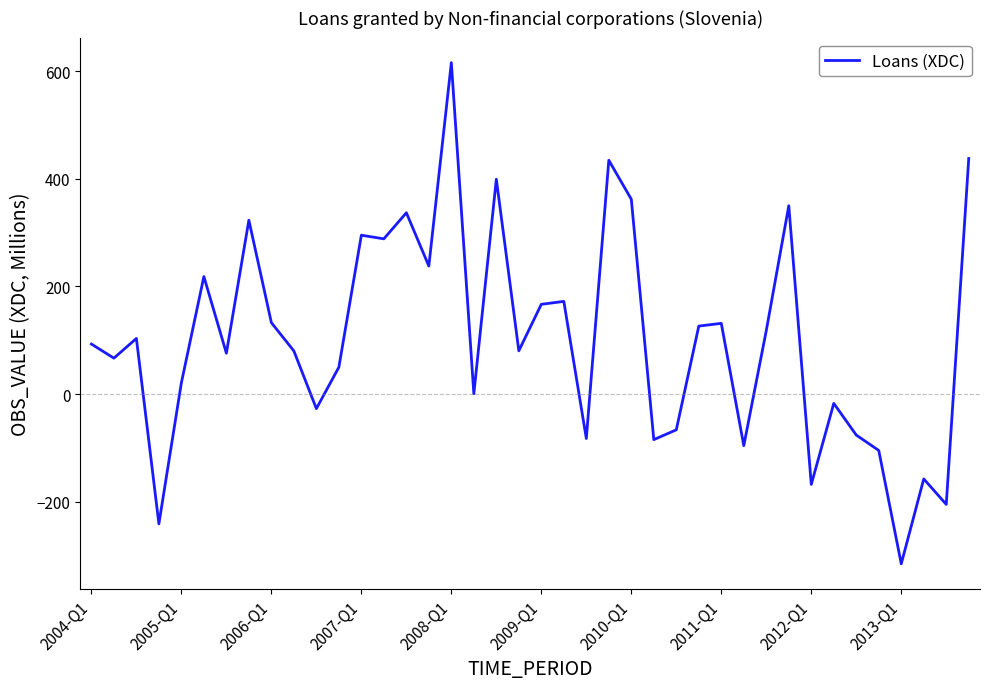

What is the difference between the maximum and minimum values?

931.6